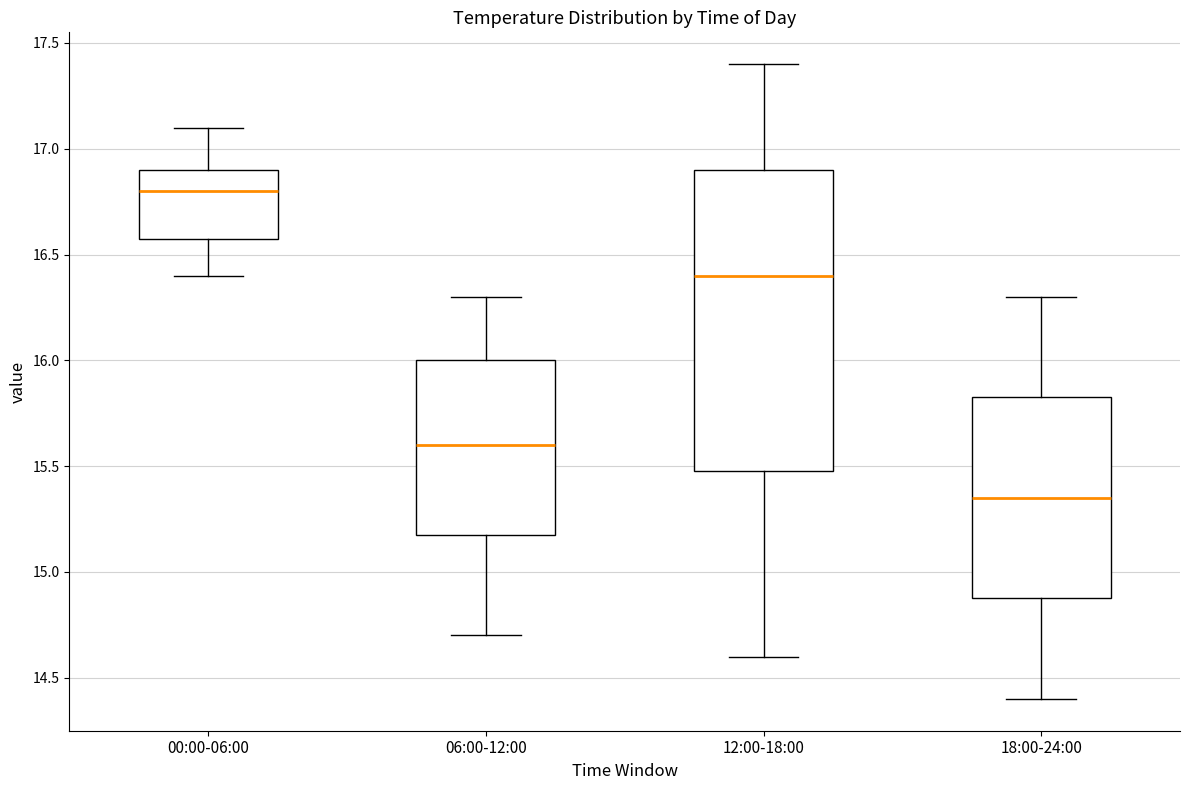

Where does the upper whisker of the box for 06:00-12:00 end on the y-axis? The values are not printed on the chart, so give them approximately, as read against the axis.

16.30